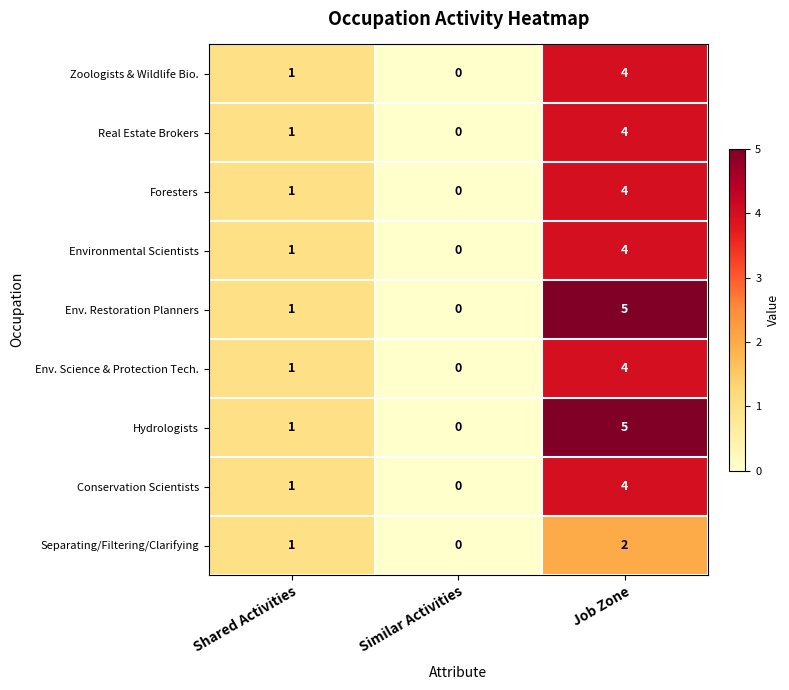

List the labels in order of Separating/Filtering/Clarifying value, smallest first.

Similar Activities, Shared Activities, Job Zone